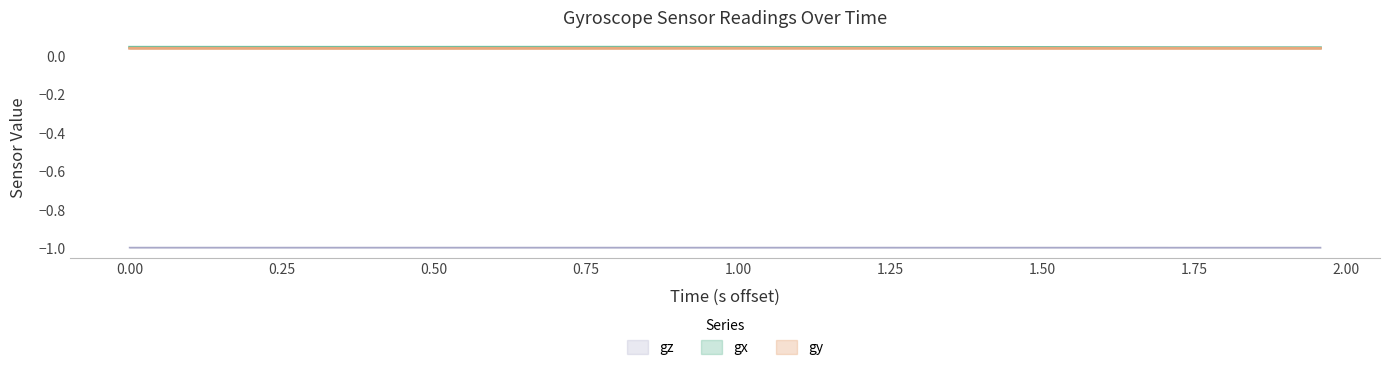

How many data points does each series have?

40